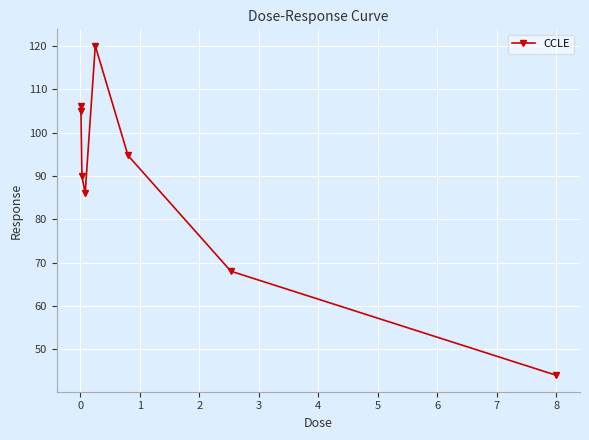

True or false: there are more than 2 points higher than both neighbors.

False